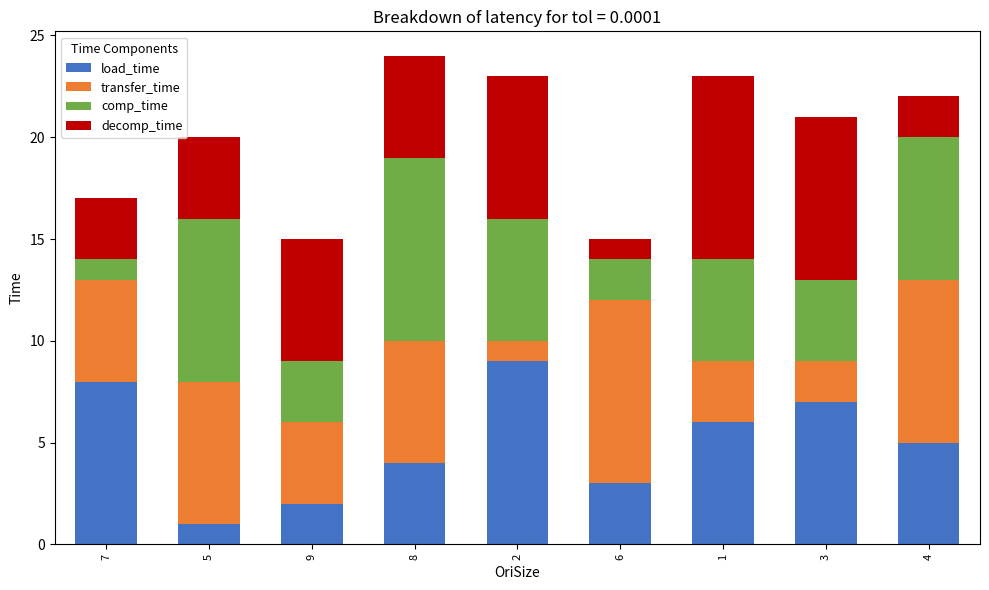

How many categories are shown in the chart?

9